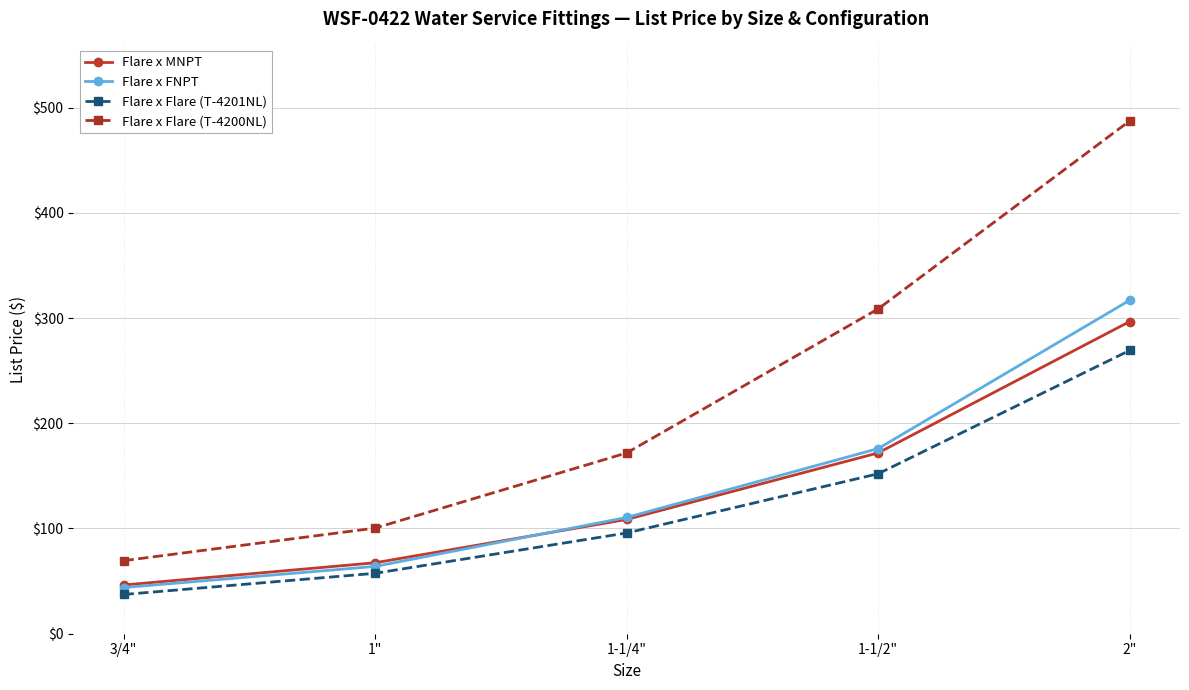

True or false: Flare x FNPT and Flare x Flare (T-4200NL) intersect in this chart.

False